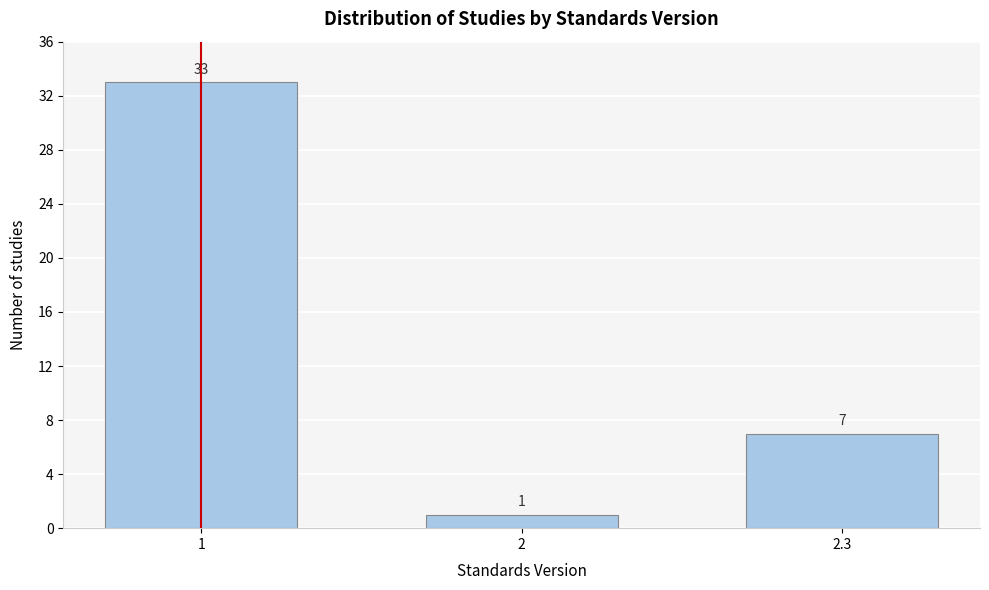

Reading left to right, transcribe all the data shown in this chart.

33	1	7